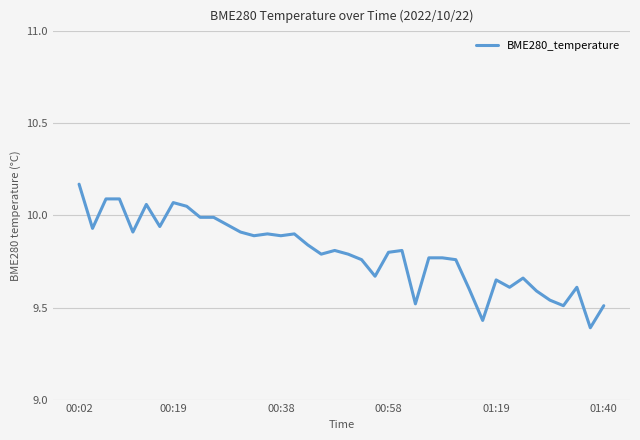

Which label corresponds to the largest value in the chart?

00:02